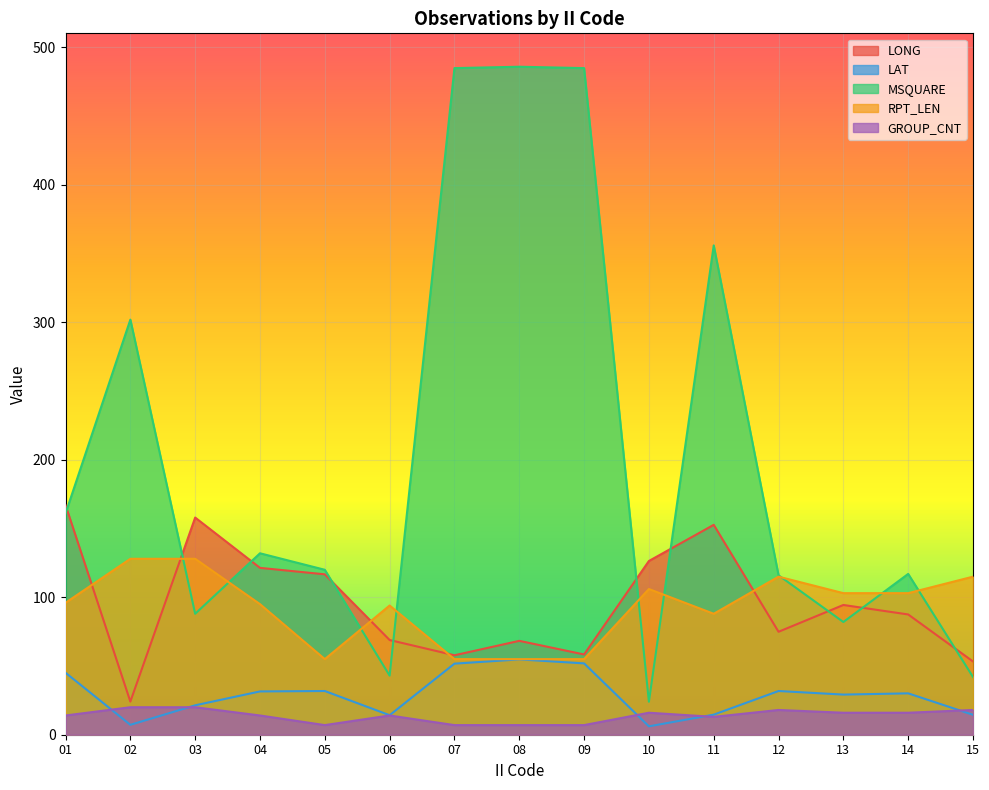

The LAT series shows 80.7 at 09. True or false?

False